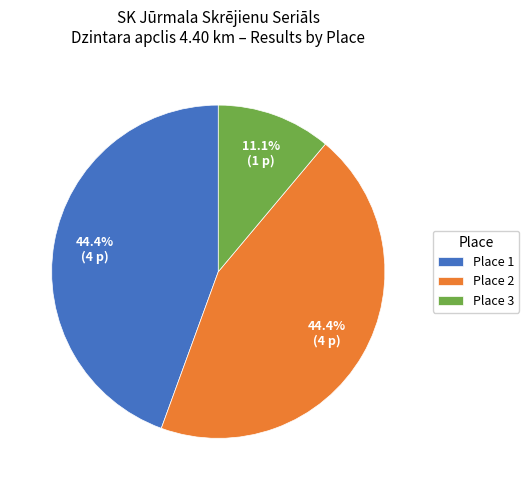

To the nearest percent, what is the difference between the largest and smallest slice percentages?

33%